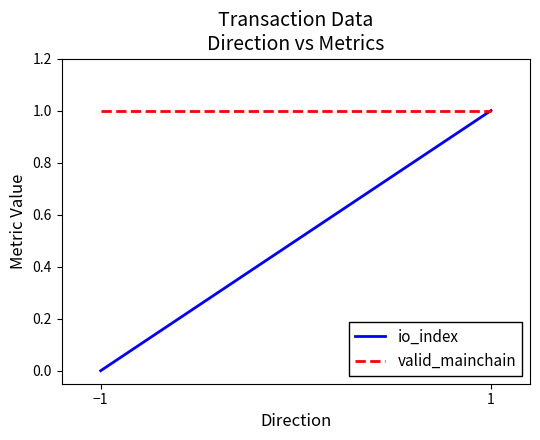

What is the label of the 1st point from the left?

−1